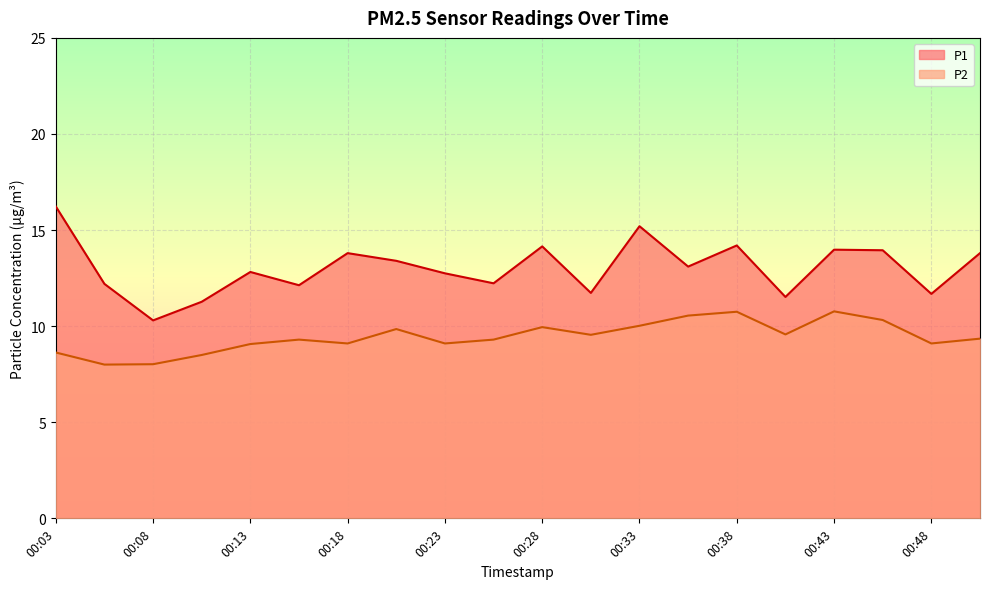

What are all the series names shown in the legend?

P1, P2